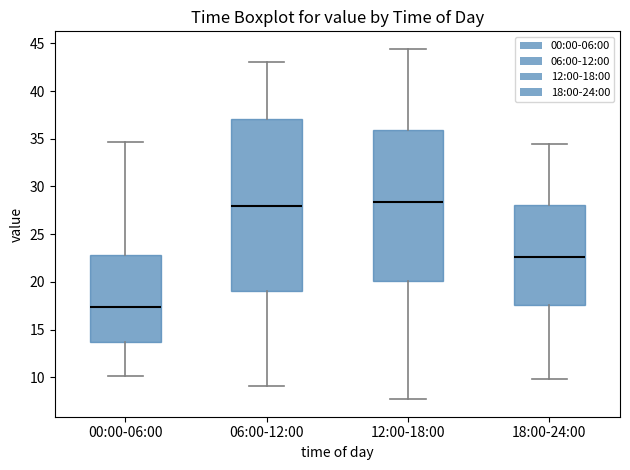

Reading left to right, read every box against the y-axis: the position of its median line, the range the box covers, and the ends of its whiskers. The values are not printed on the chart, so give them approximately, as read against the axis.

00:00-06:00: median 17.5, box 13.5 to 23.0, whiskers 10.0 to 34.5
06:00-12:00: median 28.0, box 19.0 to 37.0, whiskers 9.0 to 43.0
12:00-18:00: median 28.5, box 20.0 to 36.0, whiskers 7.5 to 44.5
18:00-24:00: median 22.5, box 17.5 to 28.0, whiskers 10.0 to 34.5